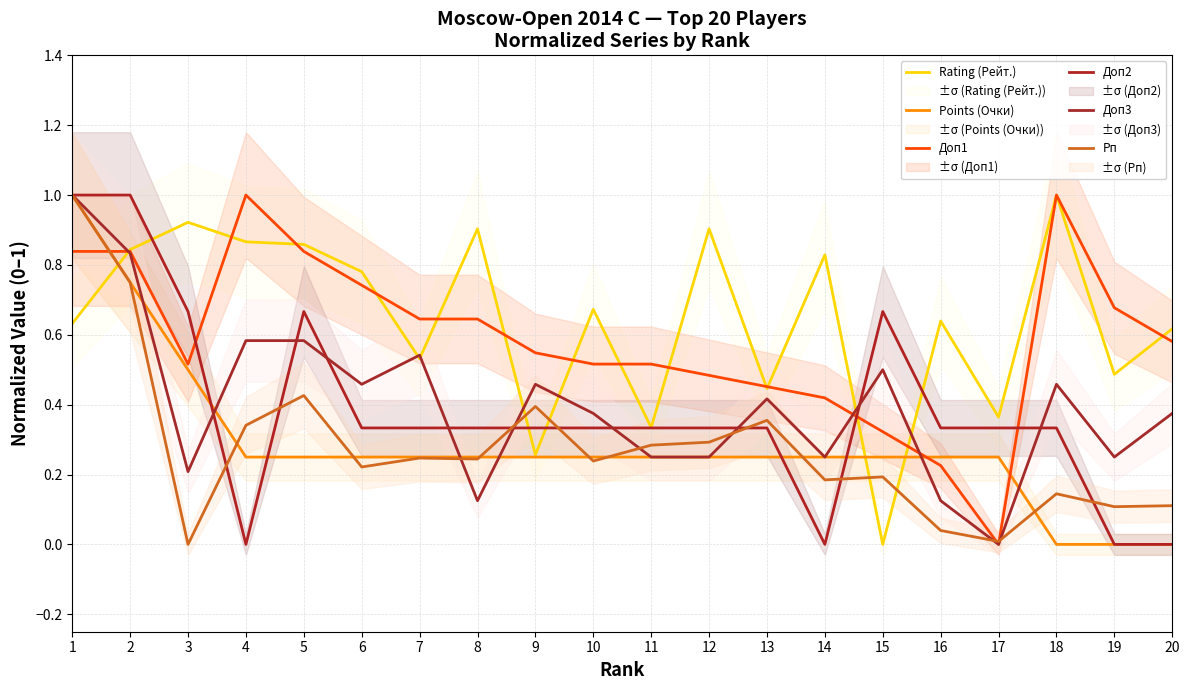

True or false: Rating (Рейт.) has more than 1 points higher than both neighbors.

True